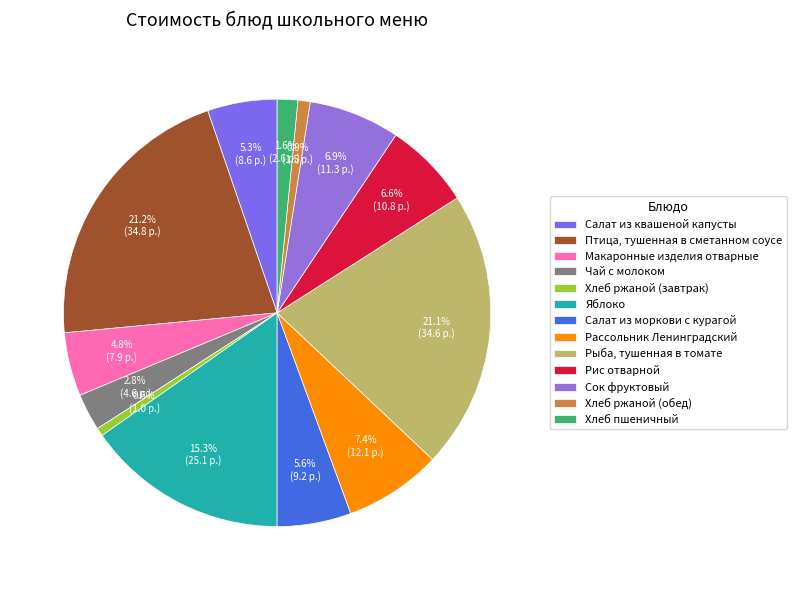

To the nearest percent, what percentage of the pie is Макаронные изделия отварные?

5%